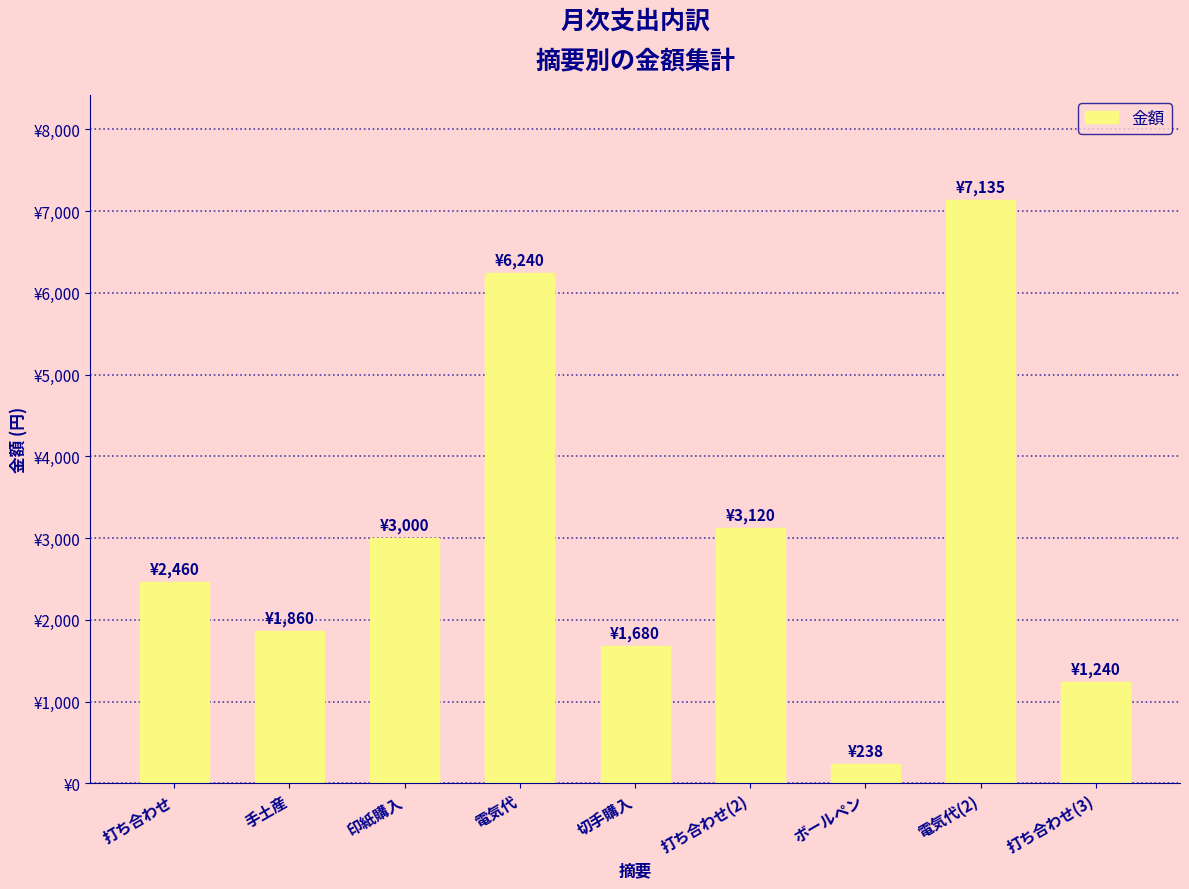

Does the chart contain any negative values?

No